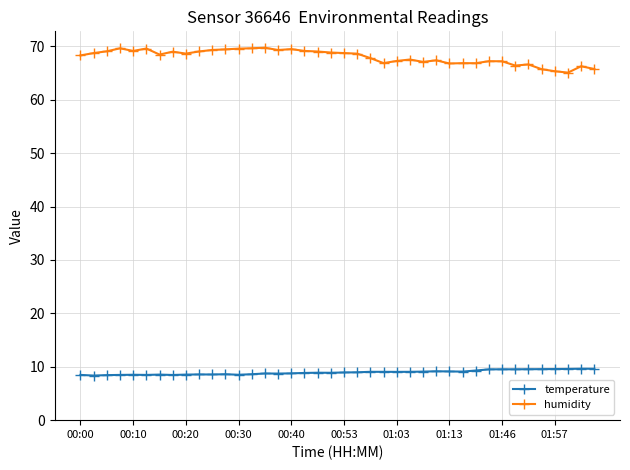

Rank the series by their maximum value, from lowest to highest.

temperature, humidity